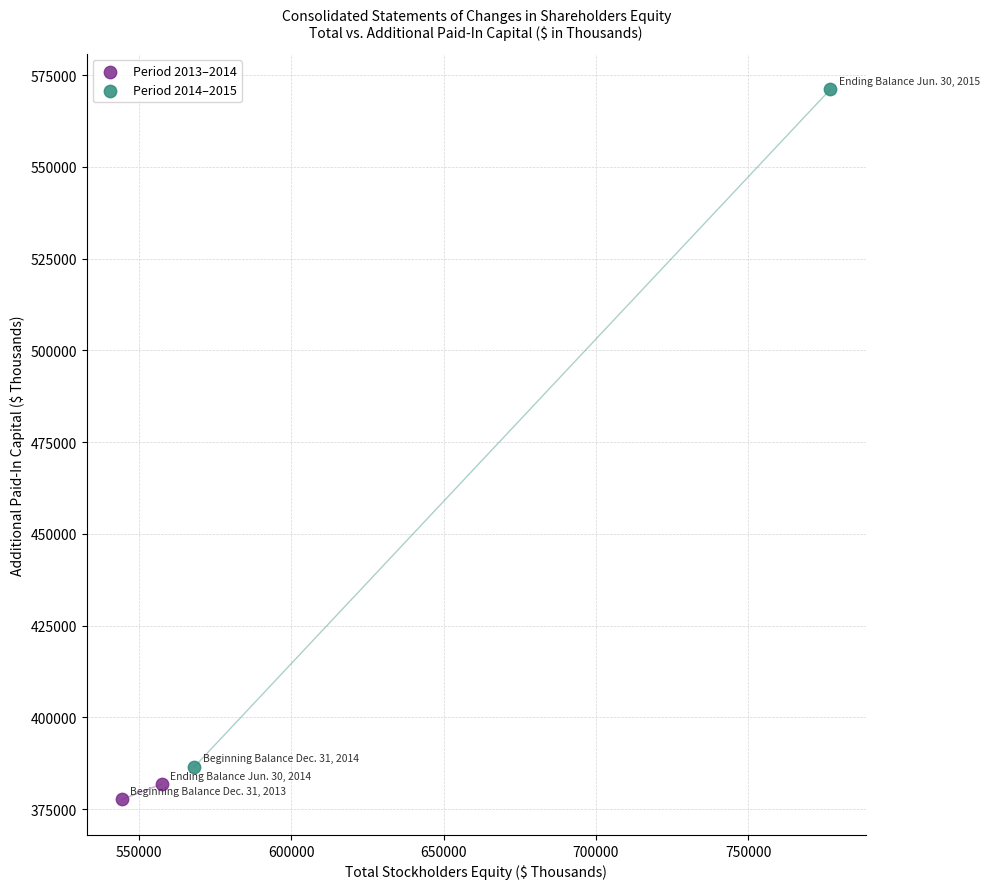

Which series contains the lowest Y value?

Period 2013–2014